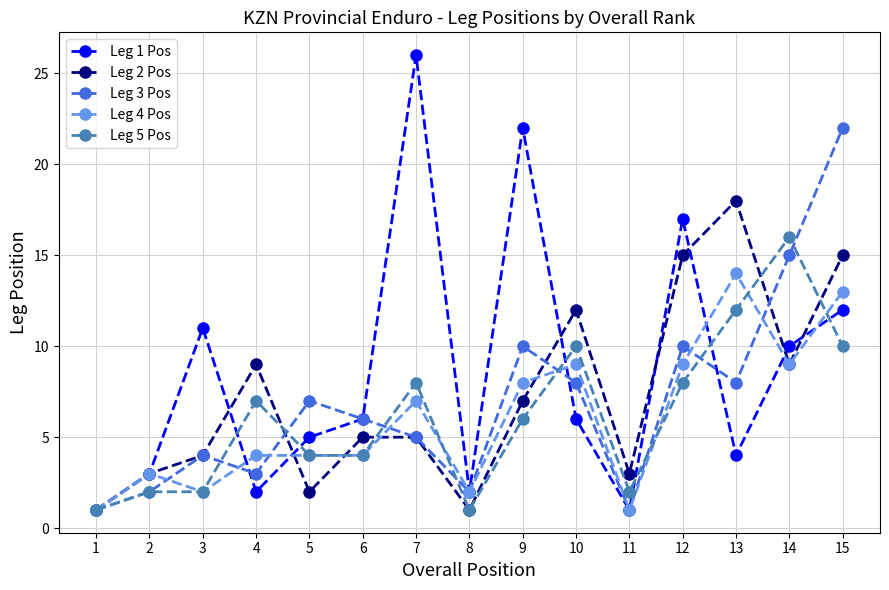

What is the difference between the Leg 1 Pos values at 11 and 7?

25